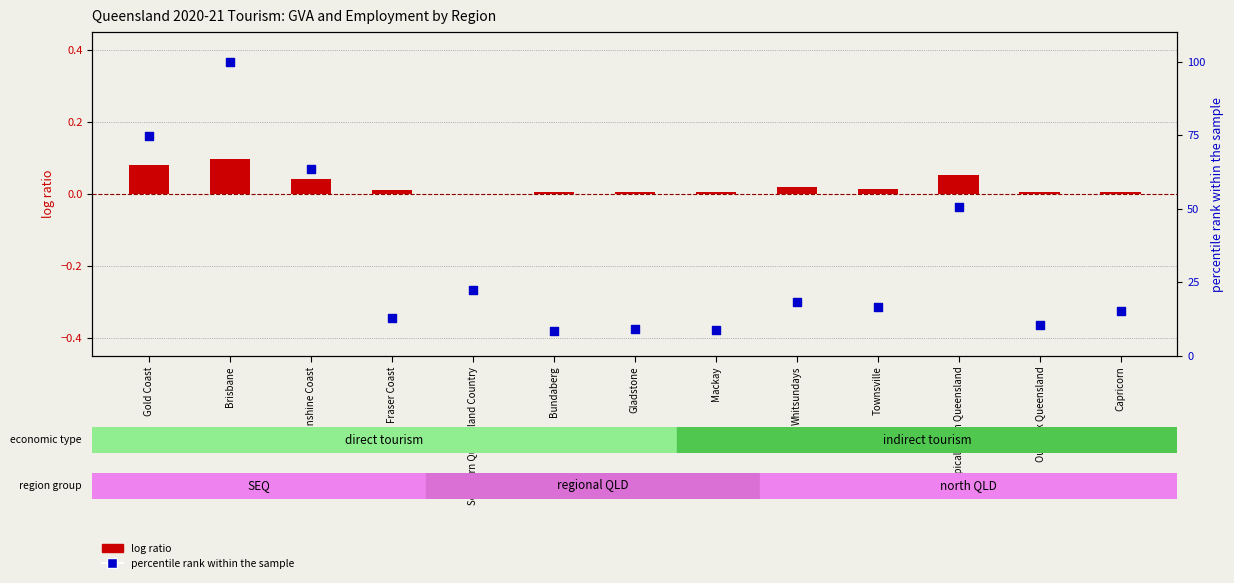

Which series has the largest total across all categories?

percentile rank within the sample